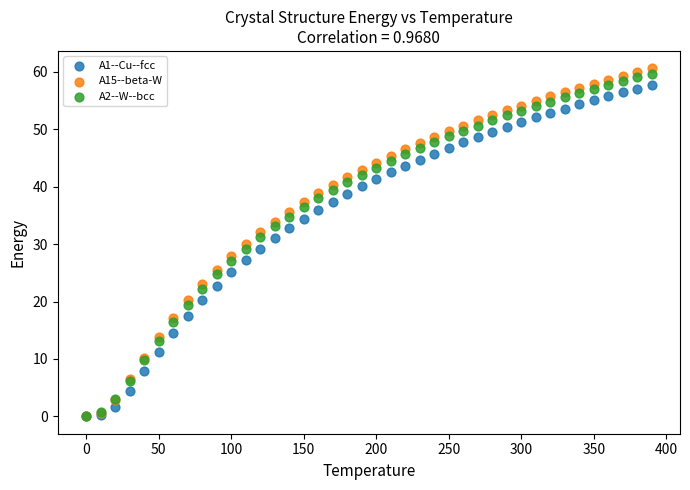

What are all the series names shown in the legend?

A1--Cu--fcc, A15--beta-W, A2--W--bcc